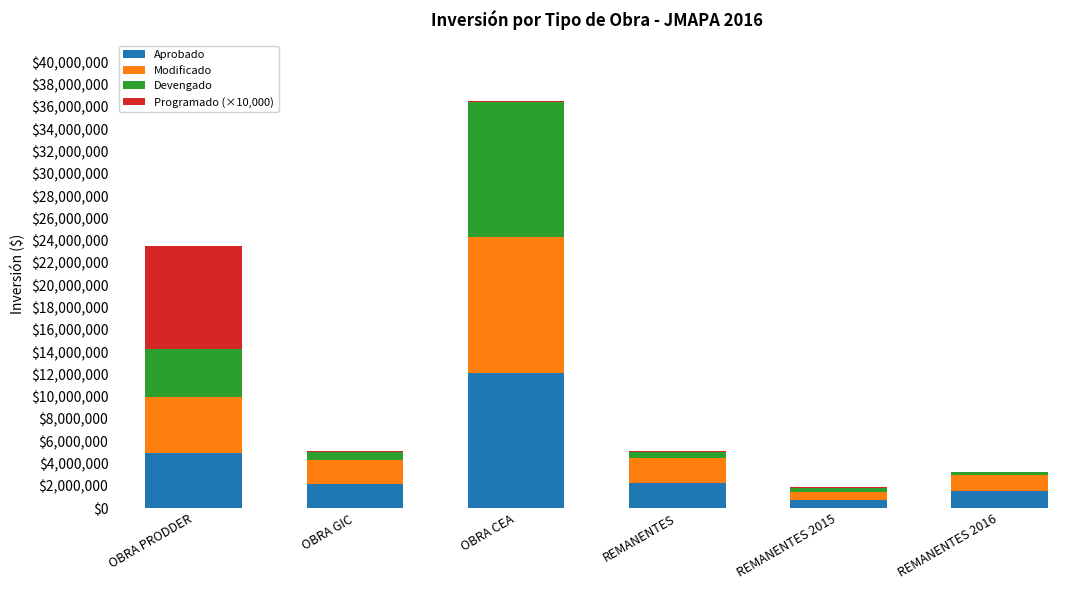

How many distinct data groups are displayed?

4